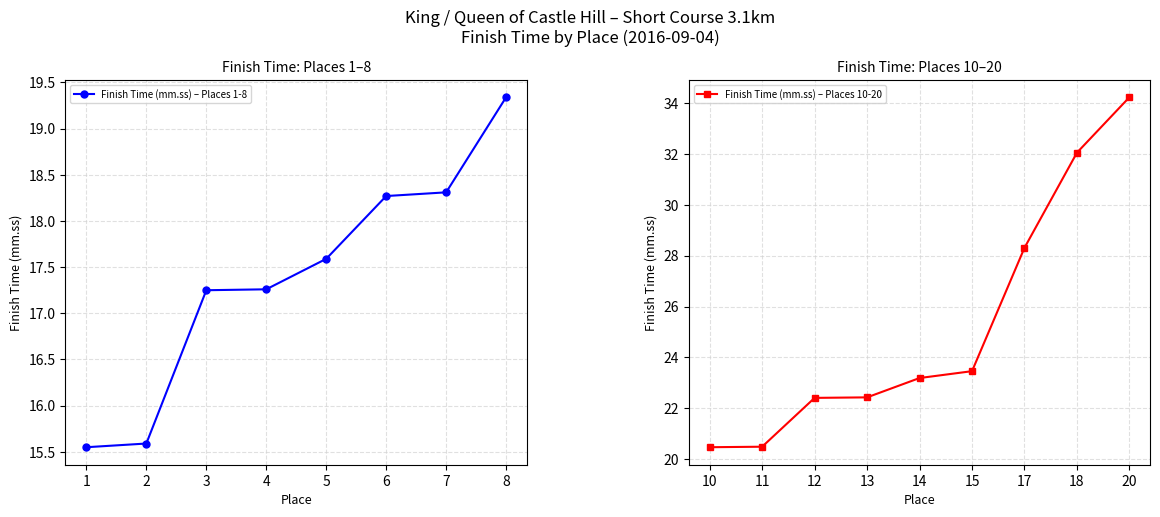

True or false: the data shows 10.8 at 13.

False